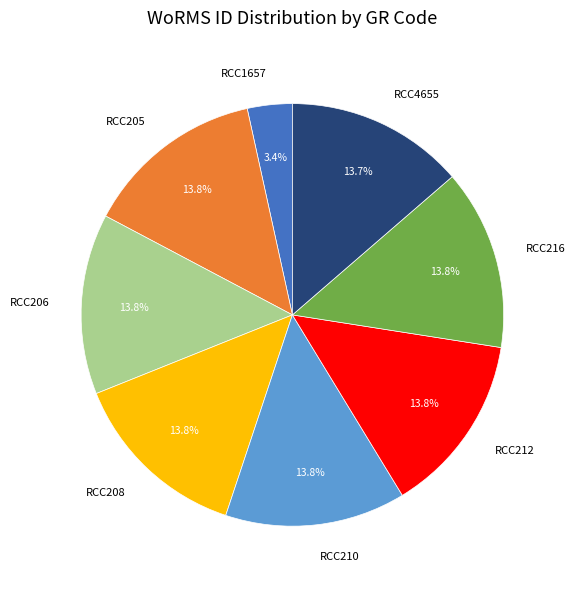

What percentage do RCC4655 and RCC205 together represent?

27.5%